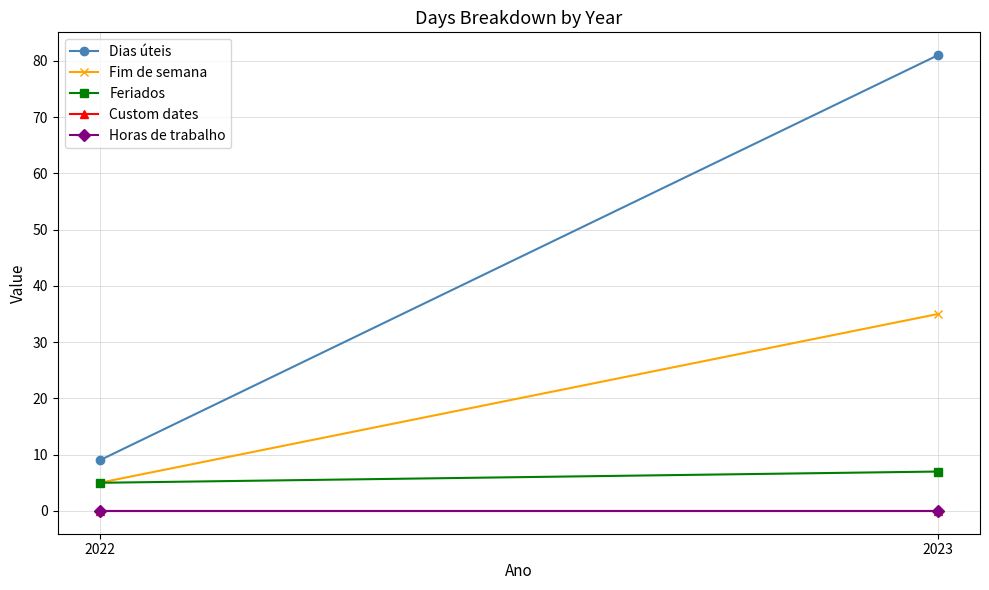

Which category has the highest value in the Custom dates series?

2022